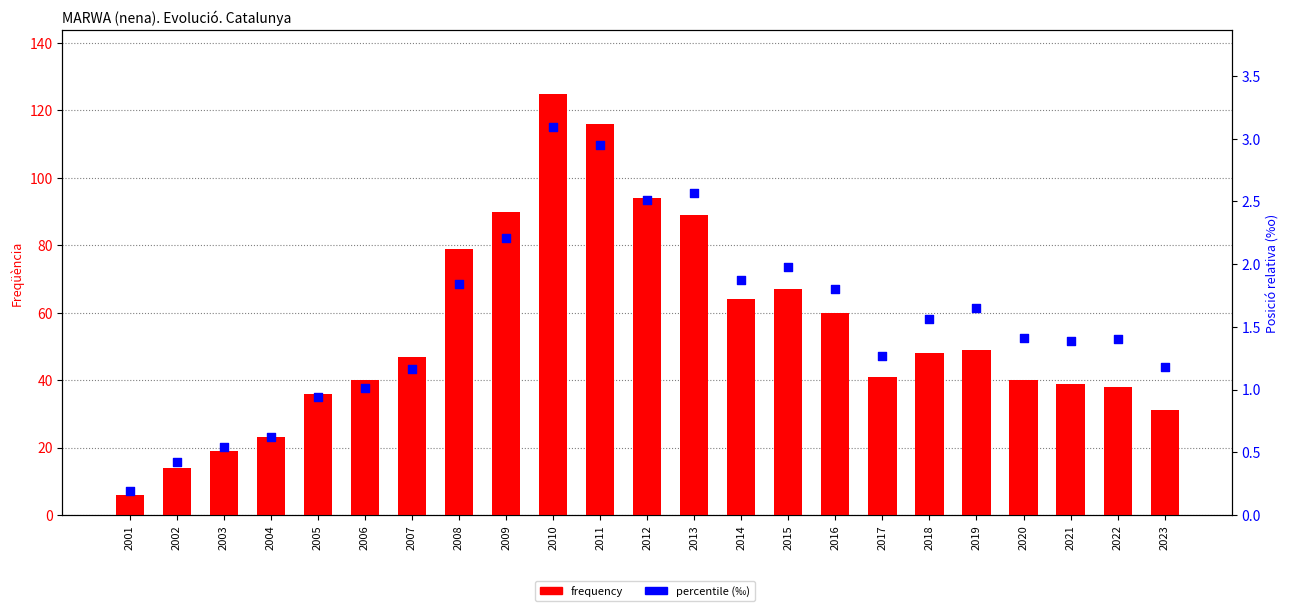

Which series has the largest total across all categories?

frequency